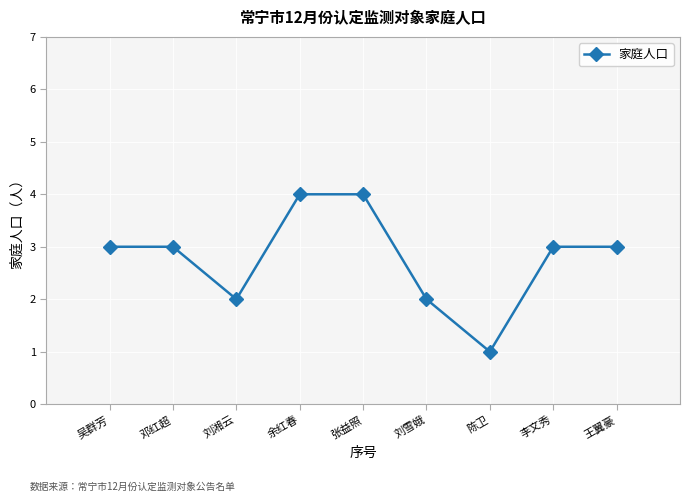

How many points are lower than both their immediate neighbors (excluding endpoints)?

2